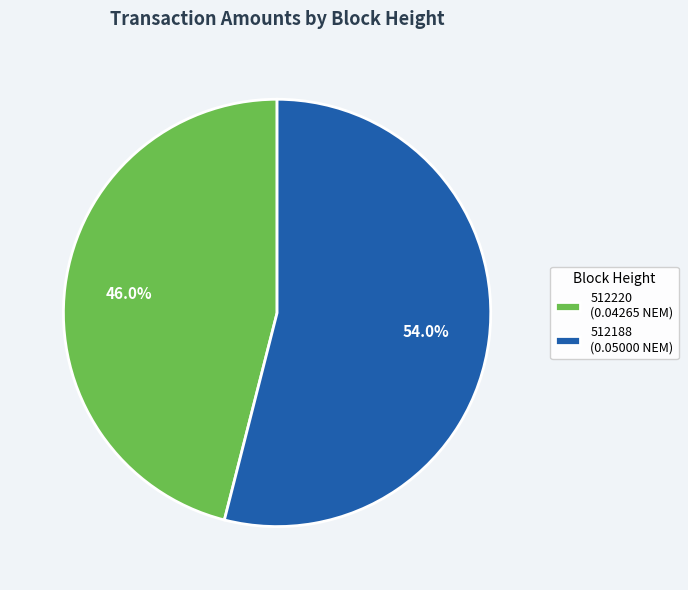

Which has a higher value, 512188 or 512220?

512188